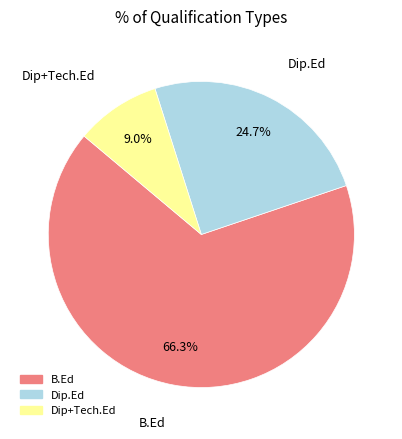

How many slices are in this pie chart?

3